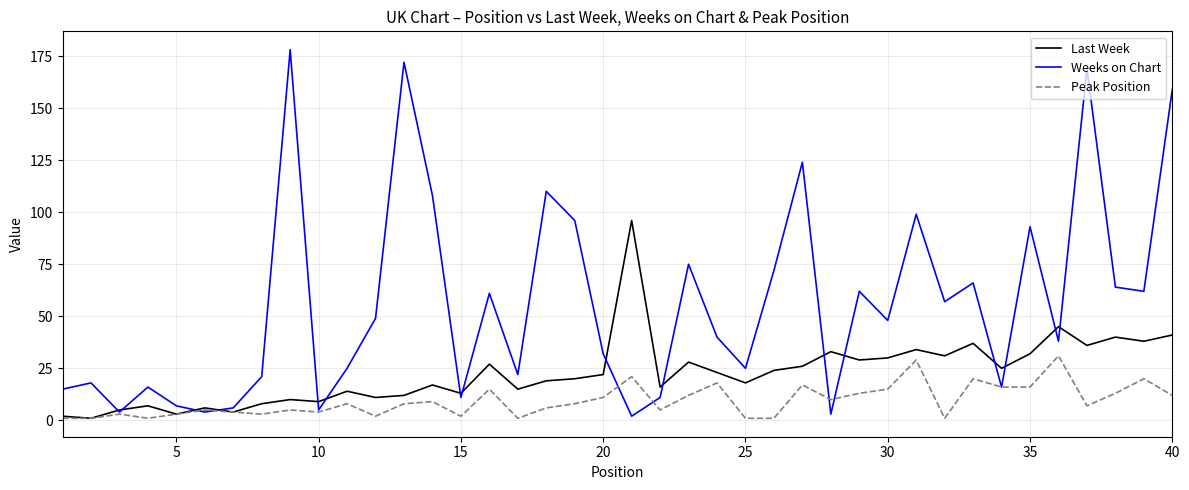

In Weeks on Chart, how many points are higher than both neighbors (excluding endpoints)?

13